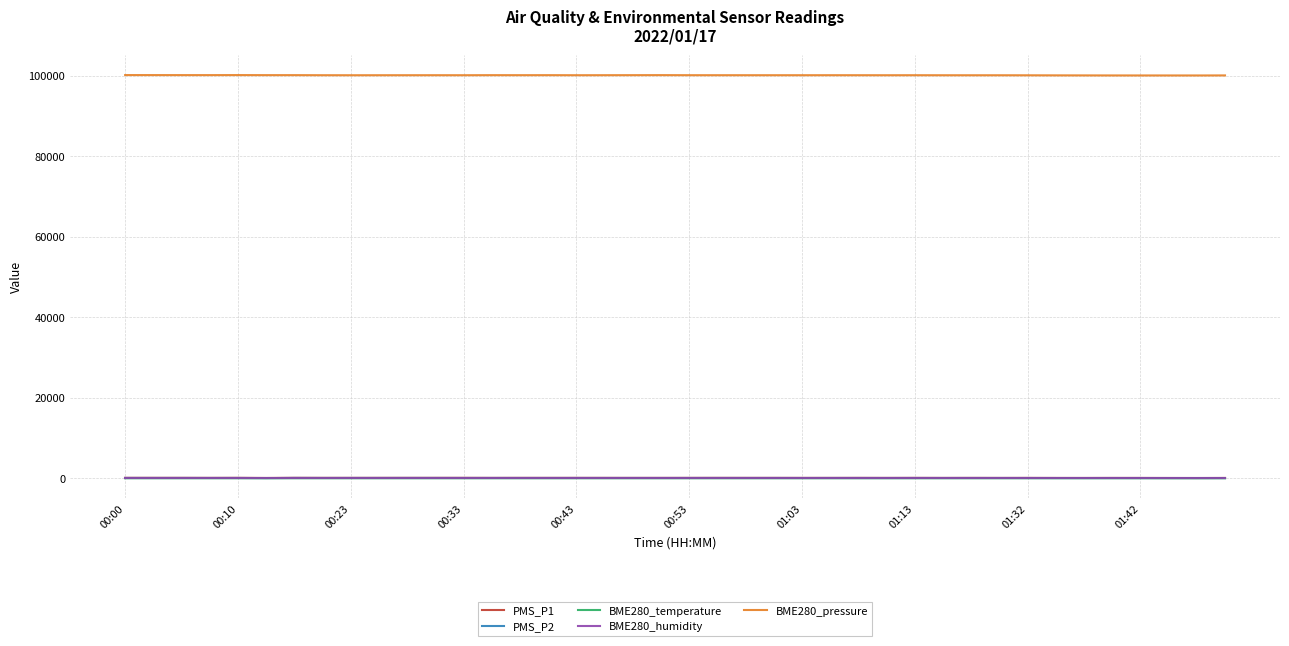

What is the highest value of the BME280_pressure series?

100176.3